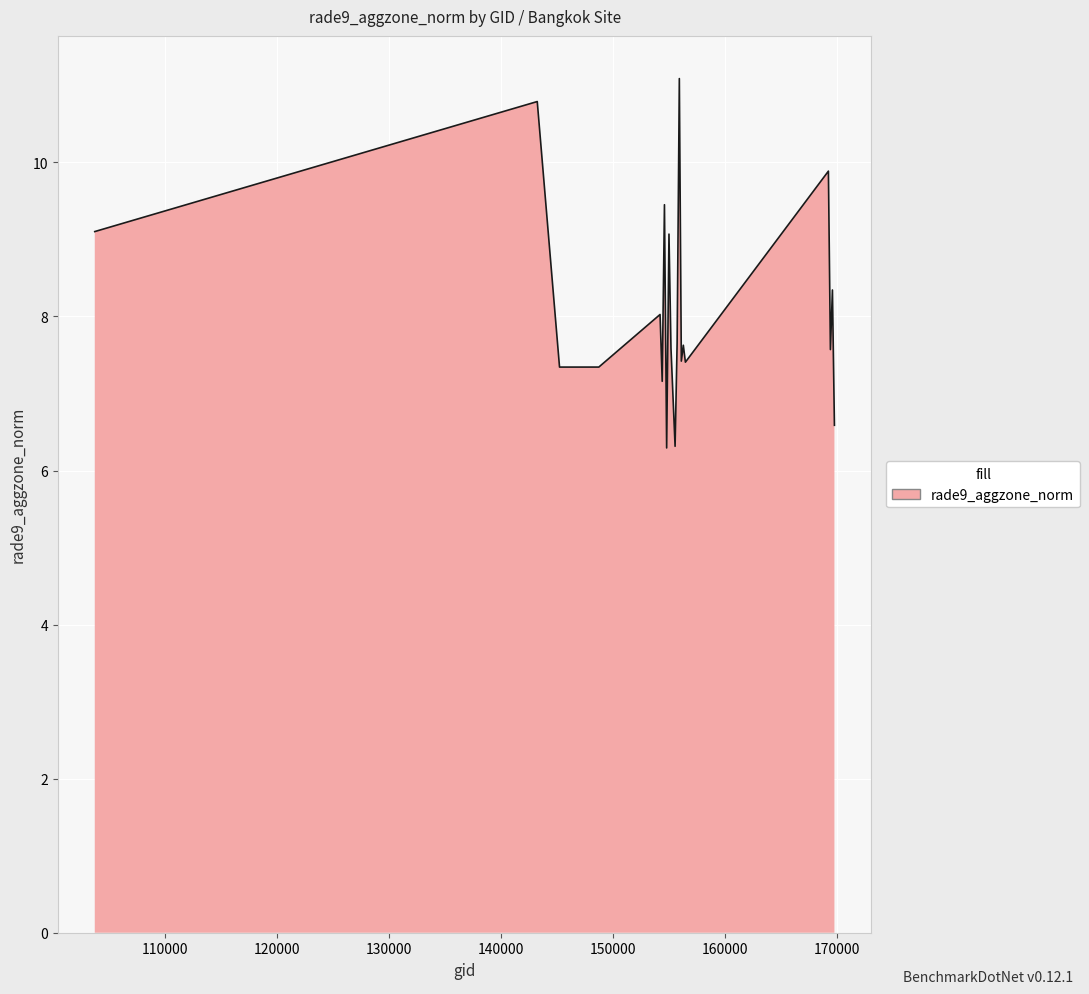

What is the difference between the maximum and minimum values?

4.8